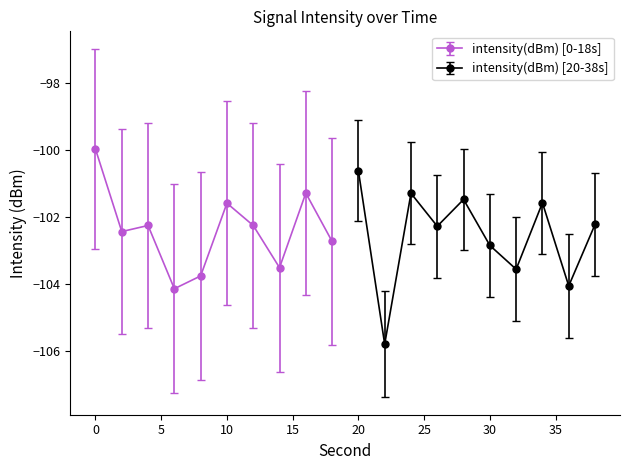

What is the lowest value of the intensity(dBm) [0-18s] series?

-104.1